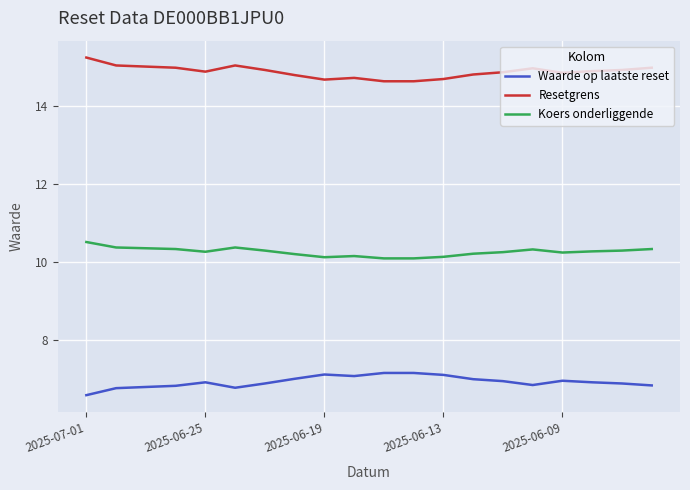

Rank the series by their average value, from lowest to highest.

Waarde op laatste reset, Koers onderliggende, Resetgrens